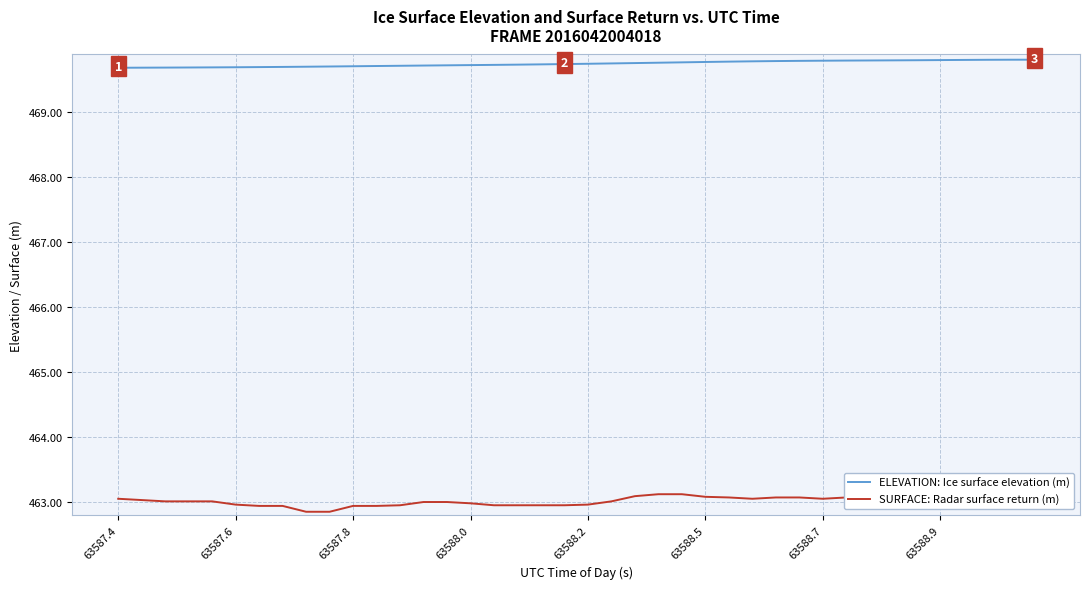

What is the sum of the SURFACE: Radar surface return (m) values at 36 and 26?

926.2